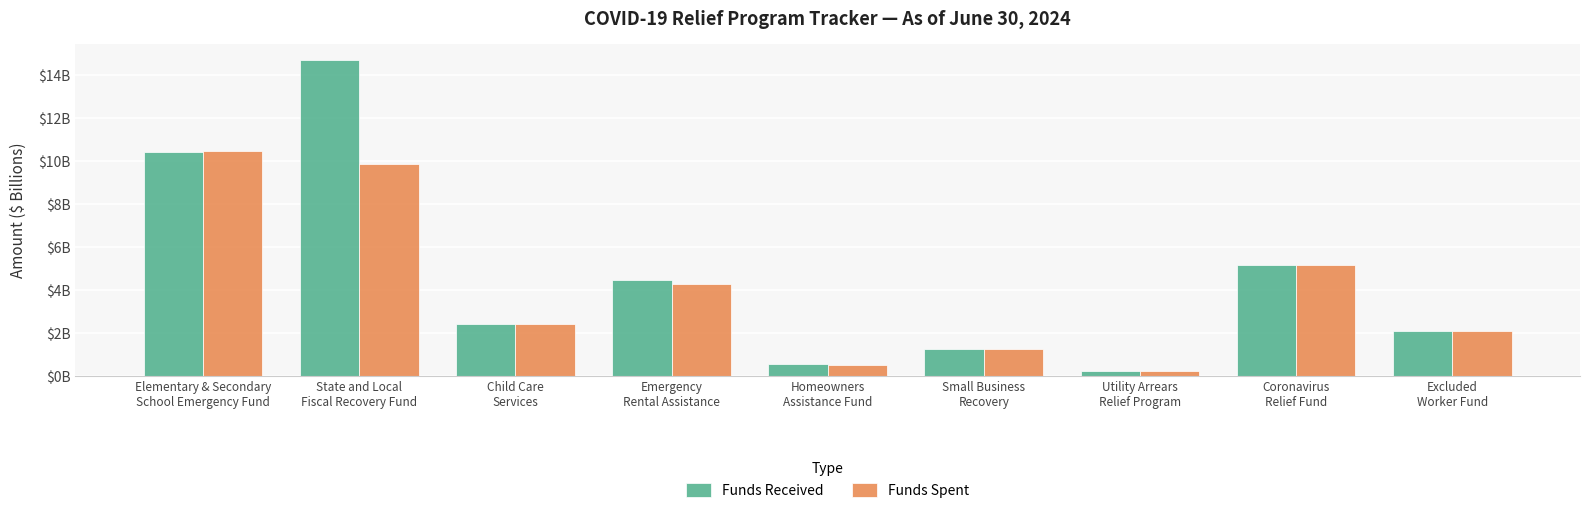

At how many categories does at least one series exceed 2?

6